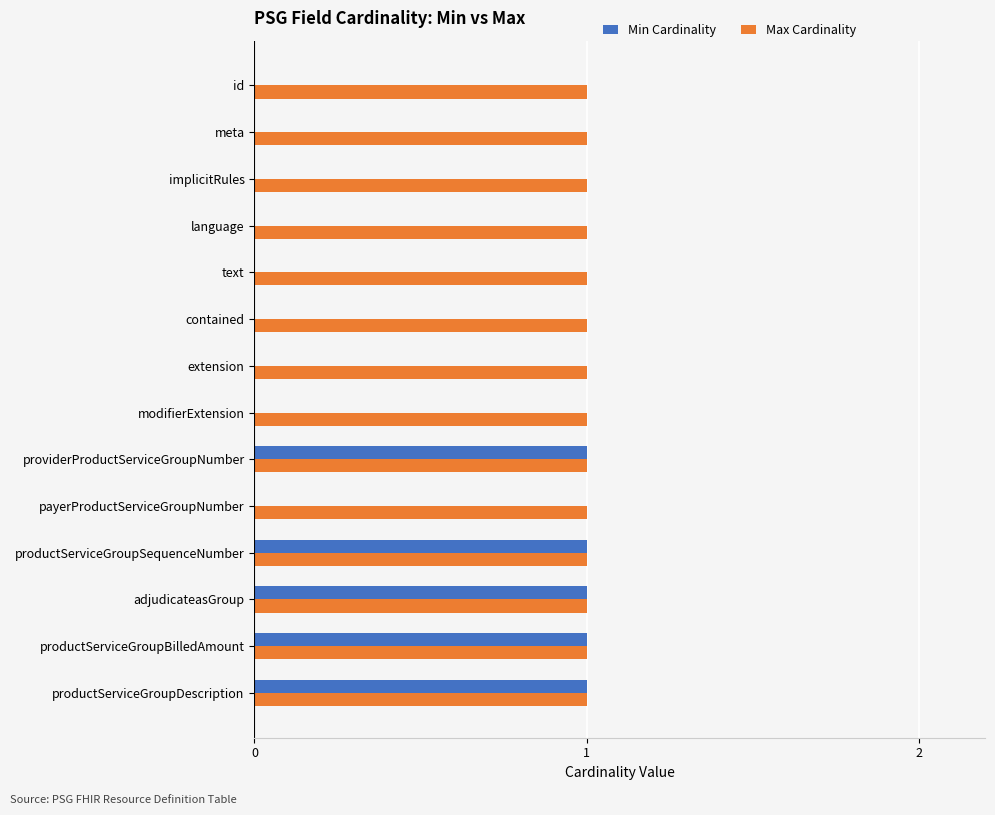

The Max Cardinality series shows 0 at extension. True or false?

False